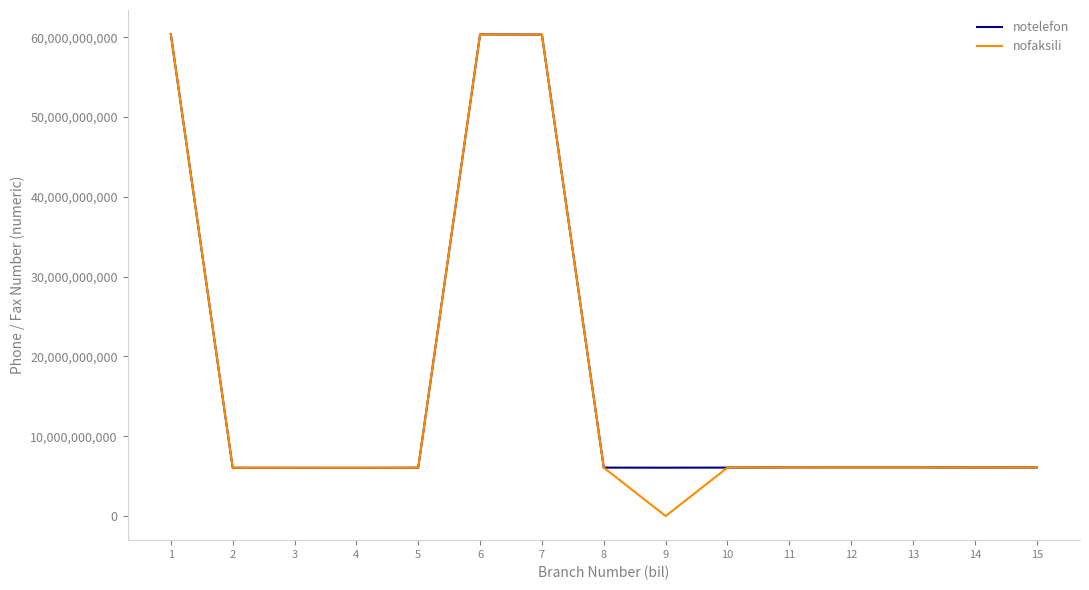

The value of nofaksili at 5 is 9625062871. True or false?

False